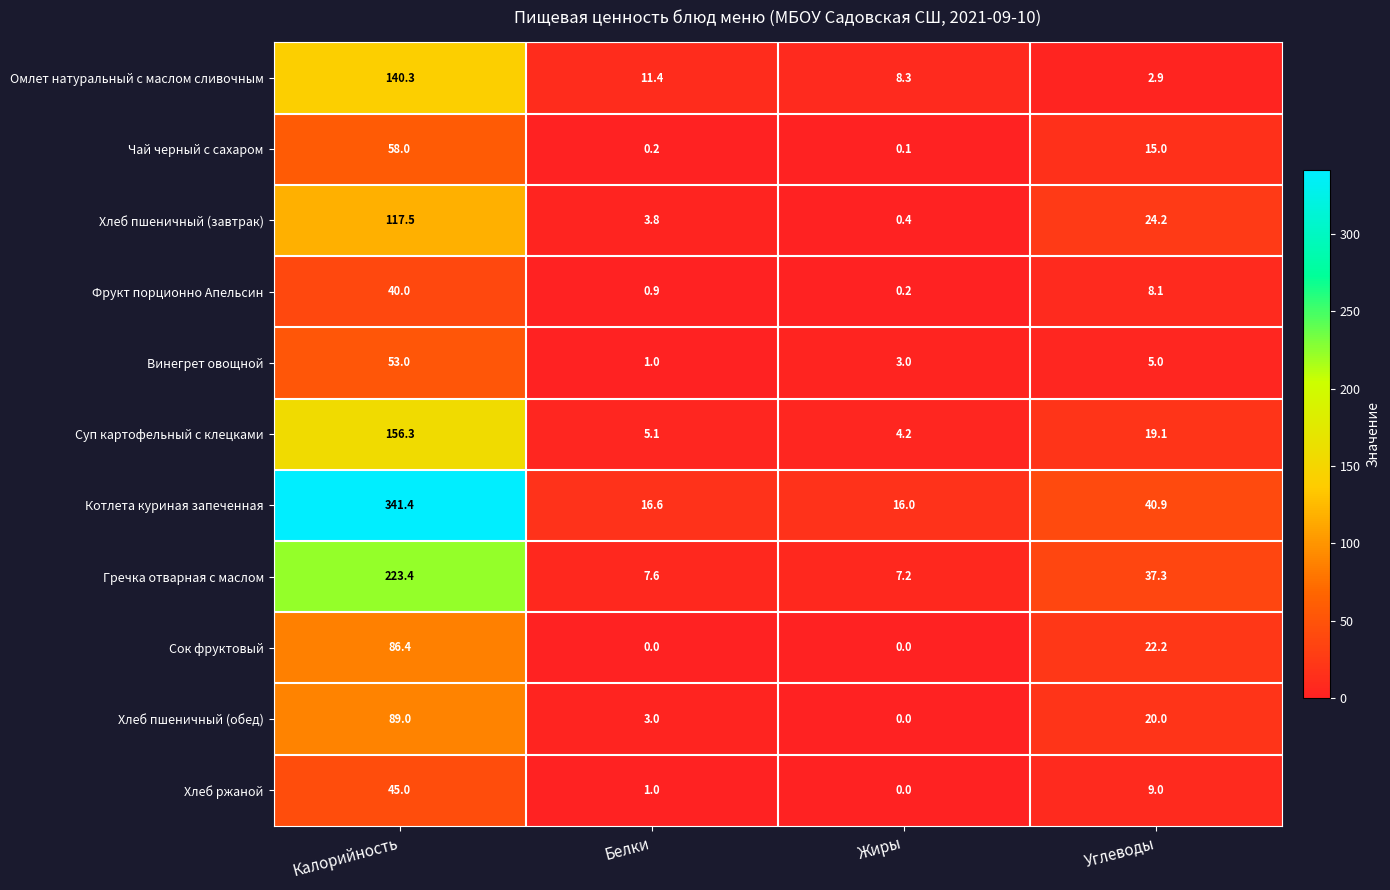

Where is Фрукт порционно Апельсин nearest to the value 20?

Углеводы